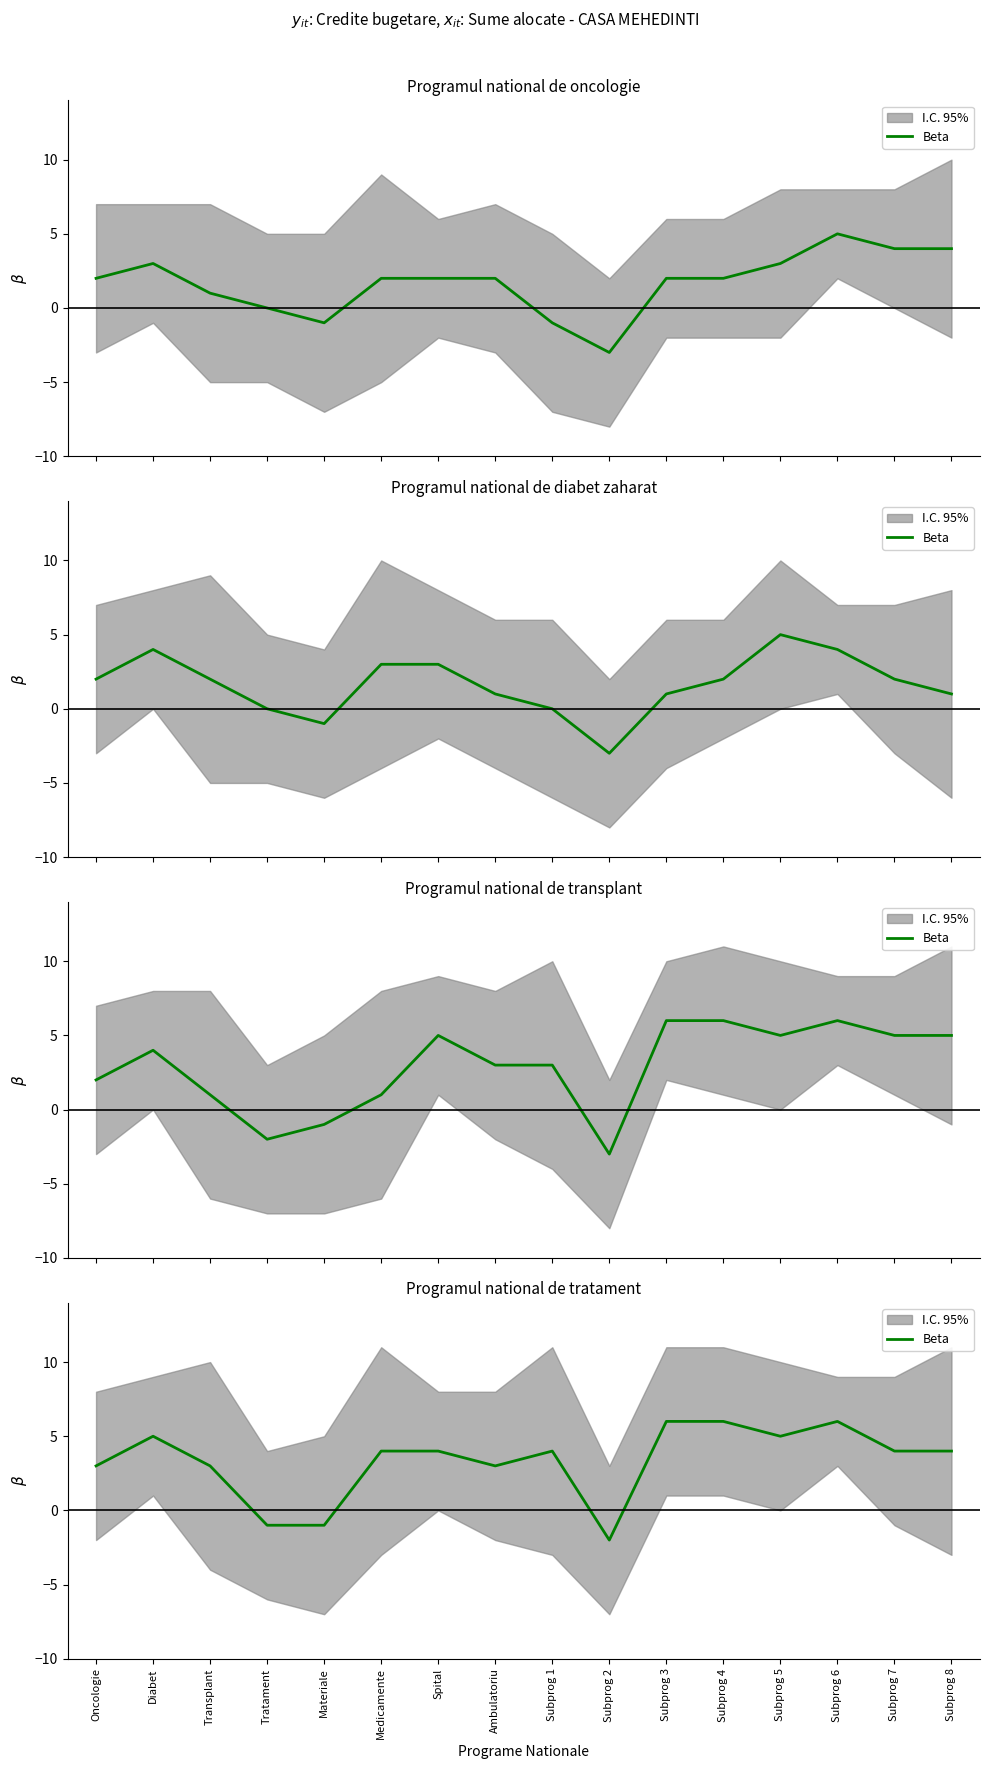

What position from the right is Tratament?

13